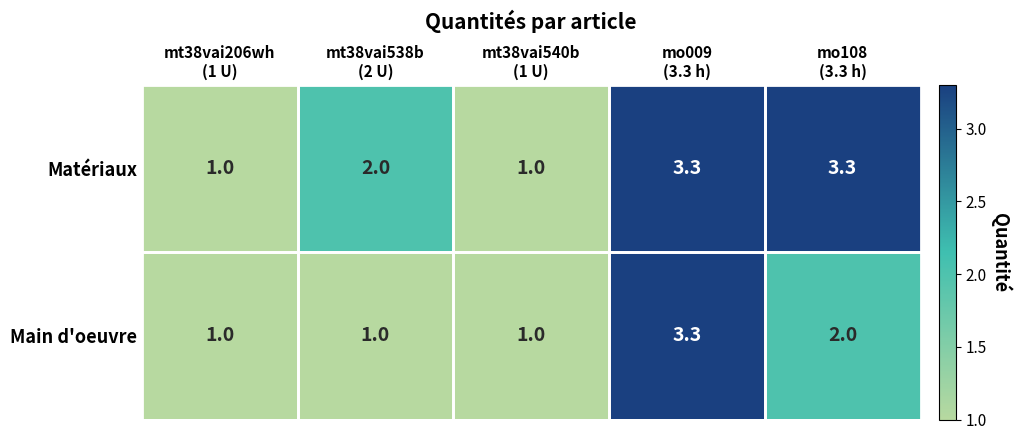

What is the maximum value for Main d'oeuvre?

3.3